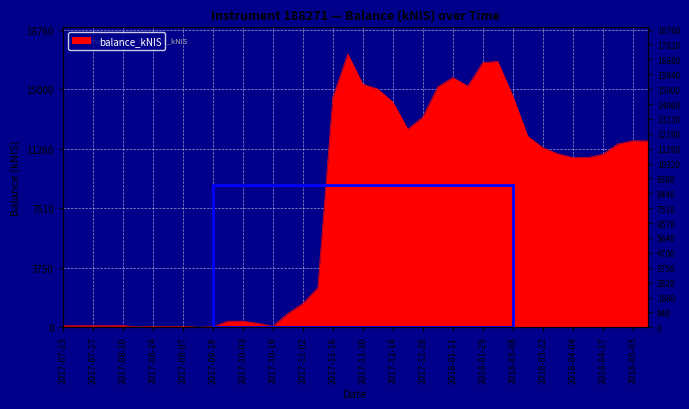

Where is the first local maximum?

2017-07-27